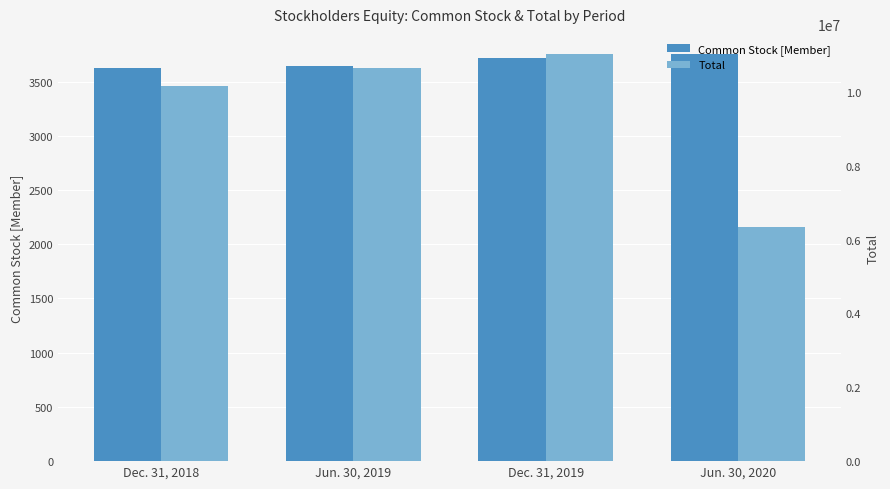

How many categories are shown in the chart?

4